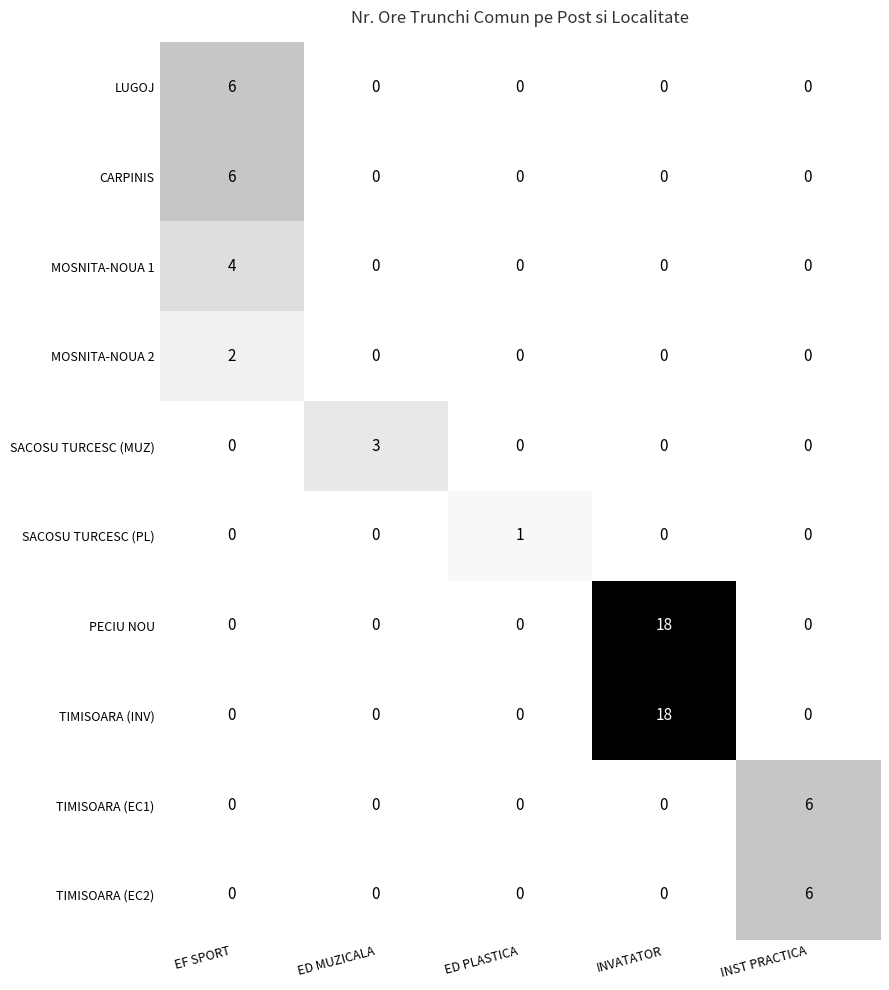

At which category is the sum across all series the highest?

INVATATOR